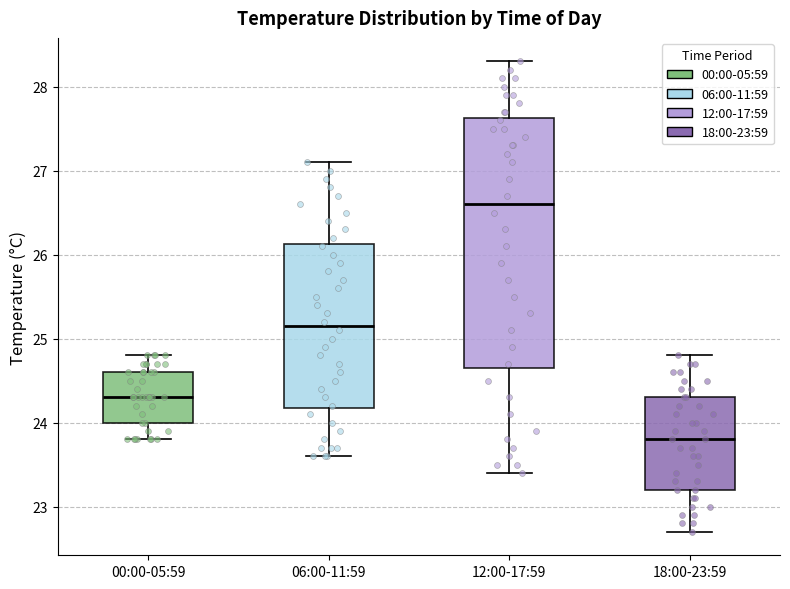

Reading left to right, read every box against the y-axis: the position of its median line, the range the box covers, and the ends of its whiskers. The values are not printed on the chart, so give them approximately, as read against the axis.

00:00-05:59: median 24.3, box 24.0 to 24.6, whiskers 23.8 to 24.8
06:00-11:59: median 25.2, box 24.2 to 26.1, whiskers 23.6 to 27.1
12:00-17:59: median 26.6, box 24.7 to 27.6, whiskers 23.4 to 28.3
18:00-23:59: median 23.8, box 23.2 to 24.3, whiskers 22.7 to 24.8